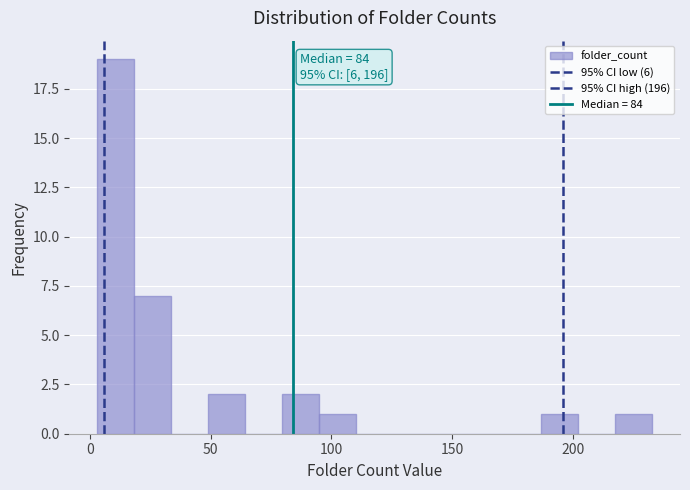

Around what value on the x-axis is the tallest bar? Give the approximate position of its centre, as read against the axis.

10